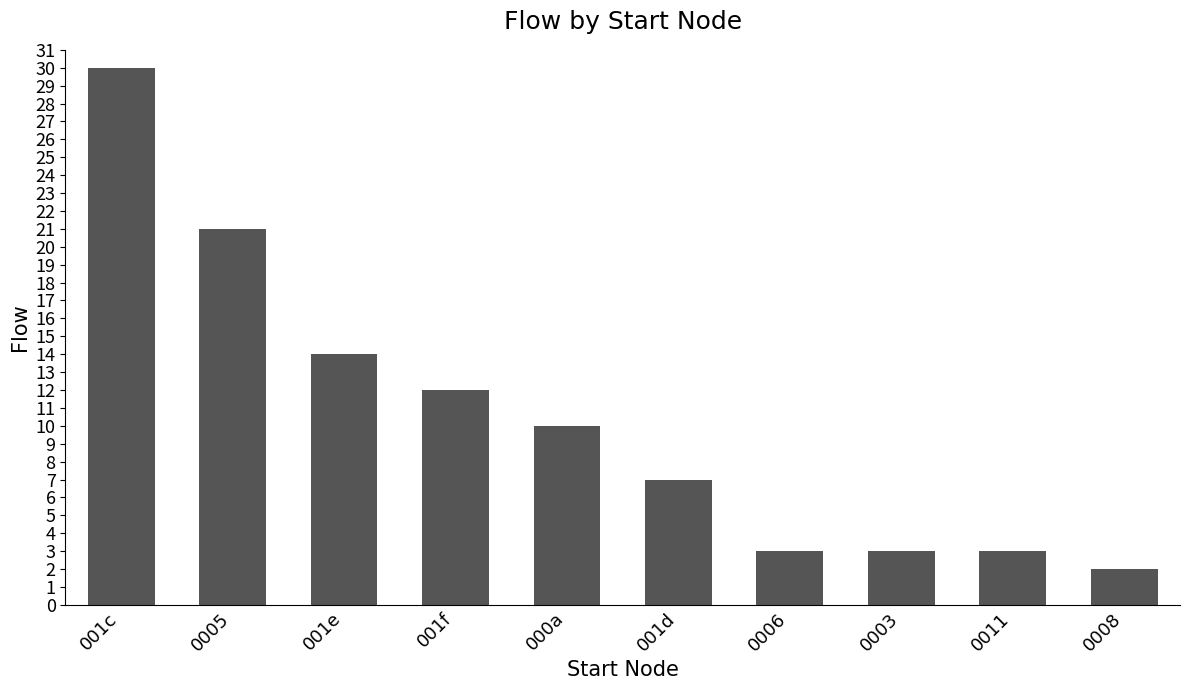

Where is the data nearest to the value 16?

001e